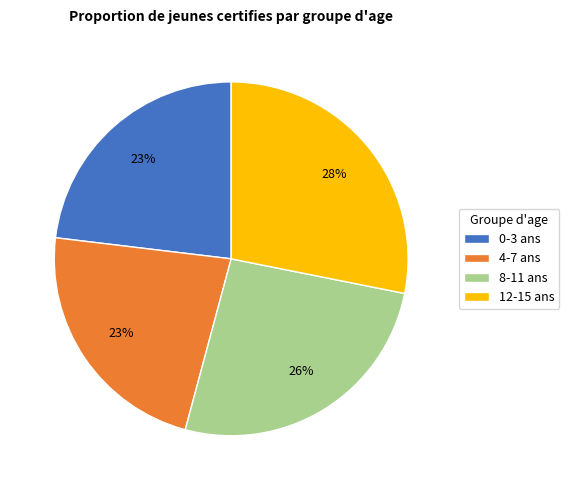

To the nearest percent, what is the combined percentage of 4-7 ans and 12-15 ans?

51%